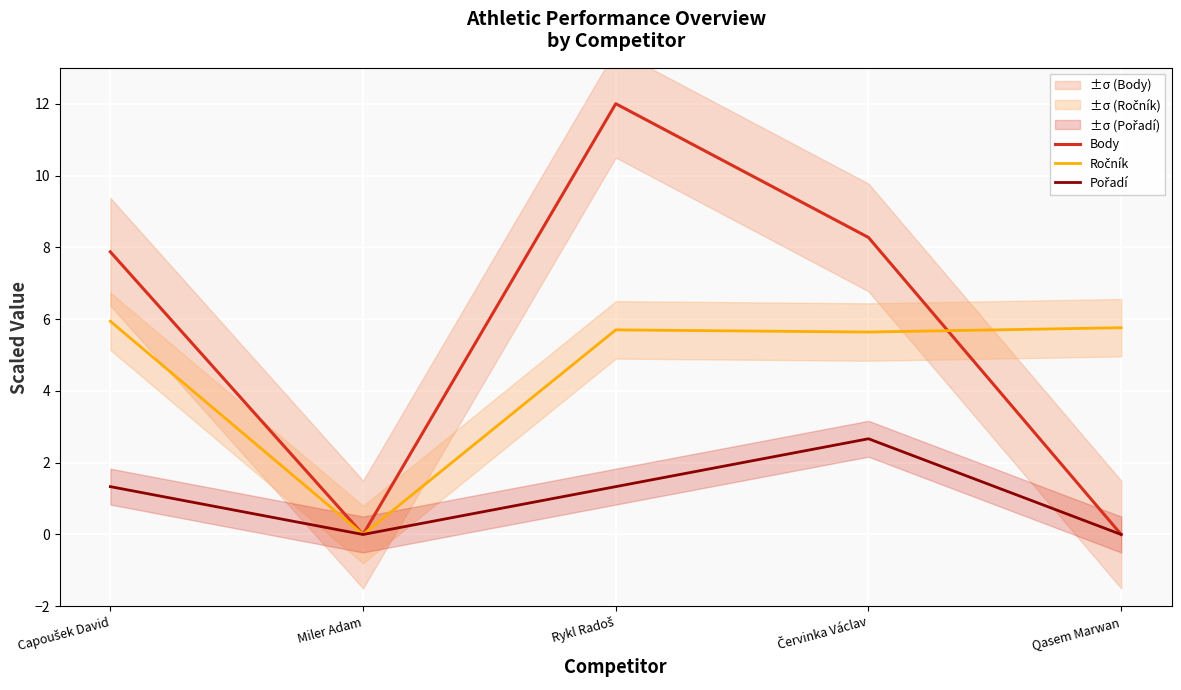

What is the label of the 1st point from the left?

Capoušek David